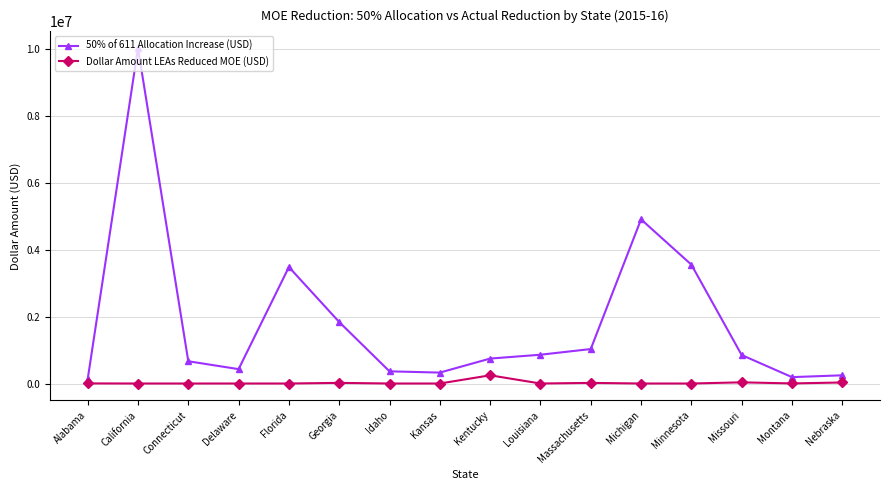

List the series in order of their overall mean, highest first.

50% of 611 Allocation Increase (USD), Dollar Amount LEAs Reduced MOE (USD)